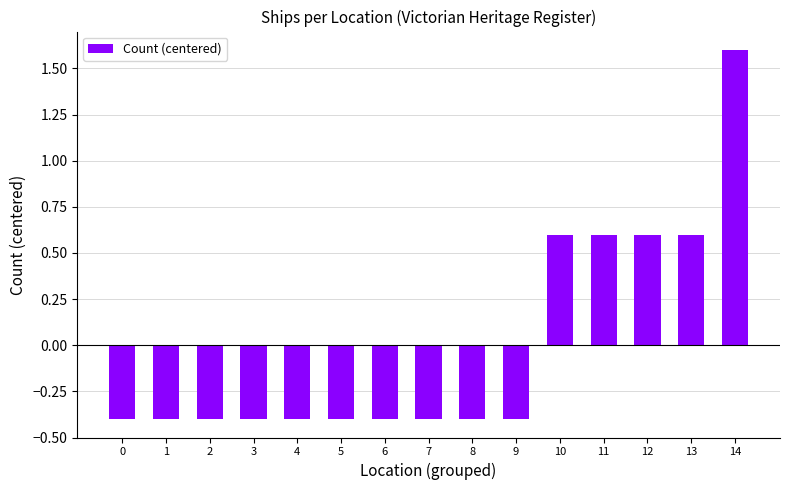

Reading right to left, extract all data points from this chart.

1.6	0.6	0.6	0.6	0.6	-0.4	-0.4	-0.4	-0.4	-0.4	-0.4	-0.4	-0.4	-0.4	-0.4